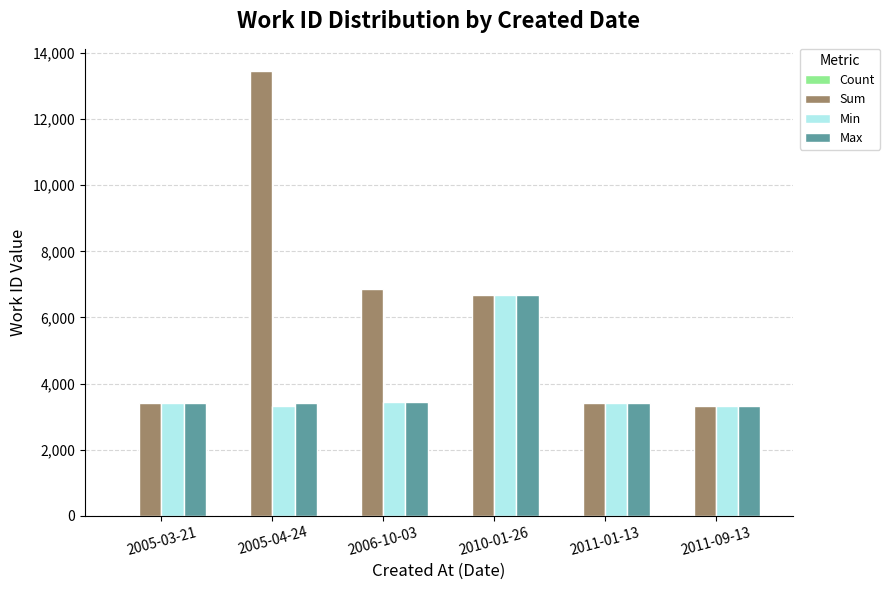

Is the value of Max at 2006-10-03 greater than the value of Sum at 2010-01-26?

No